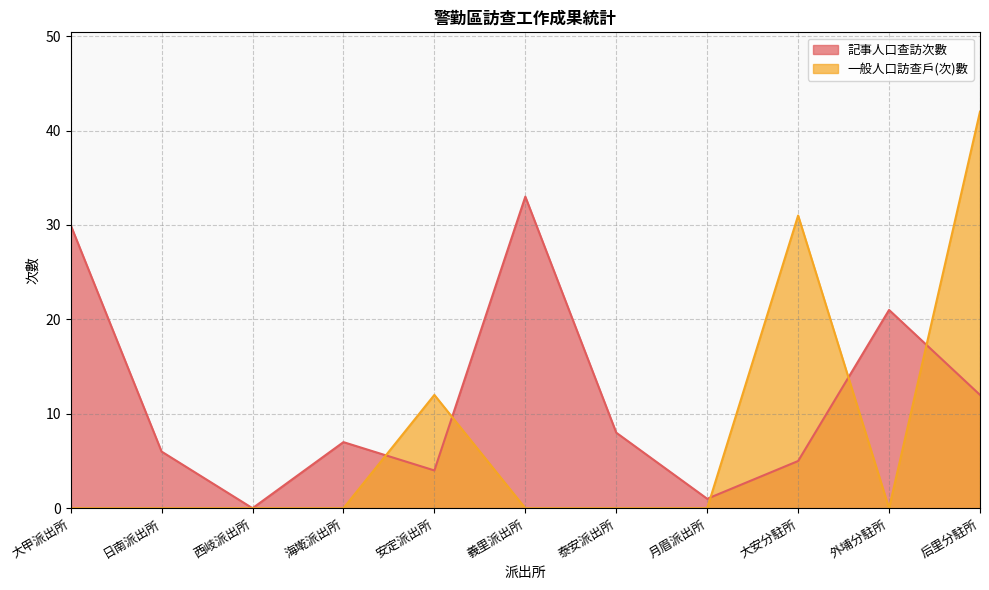

Which series has the largest total across all categories?

記事人口查訪次數